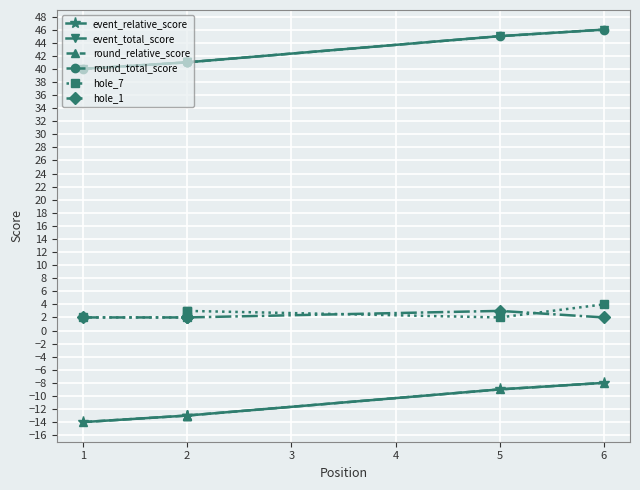

True or false: round_relative_score and round_total_score cross at least once.

False